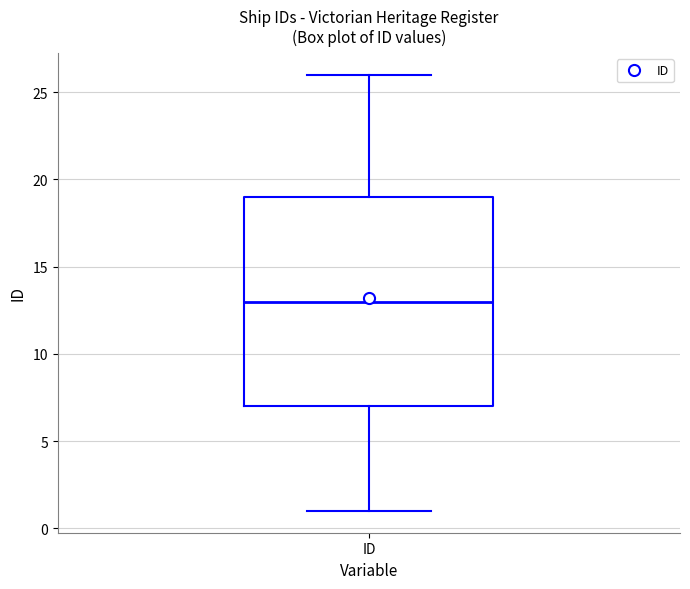

Read this box plot against the y-axis: the position of the median line, the range covered by the box, and the ends of both whiskers. The values are not printed on the chart, so give them approximately, as read against the axis.

median 13, box 7 to 19, whiskers 1 to 26